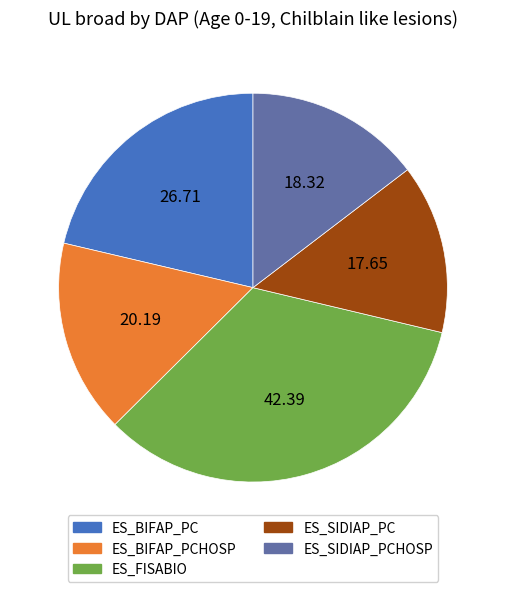

How many slices are in this pie chart?

5